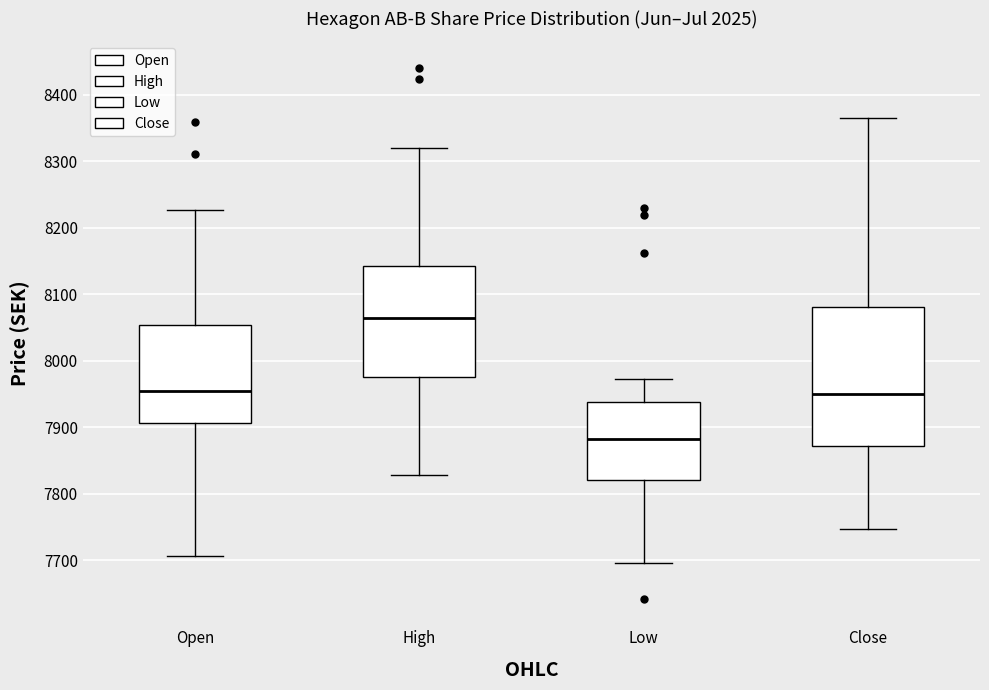

Which box has the lowest median line?

Low